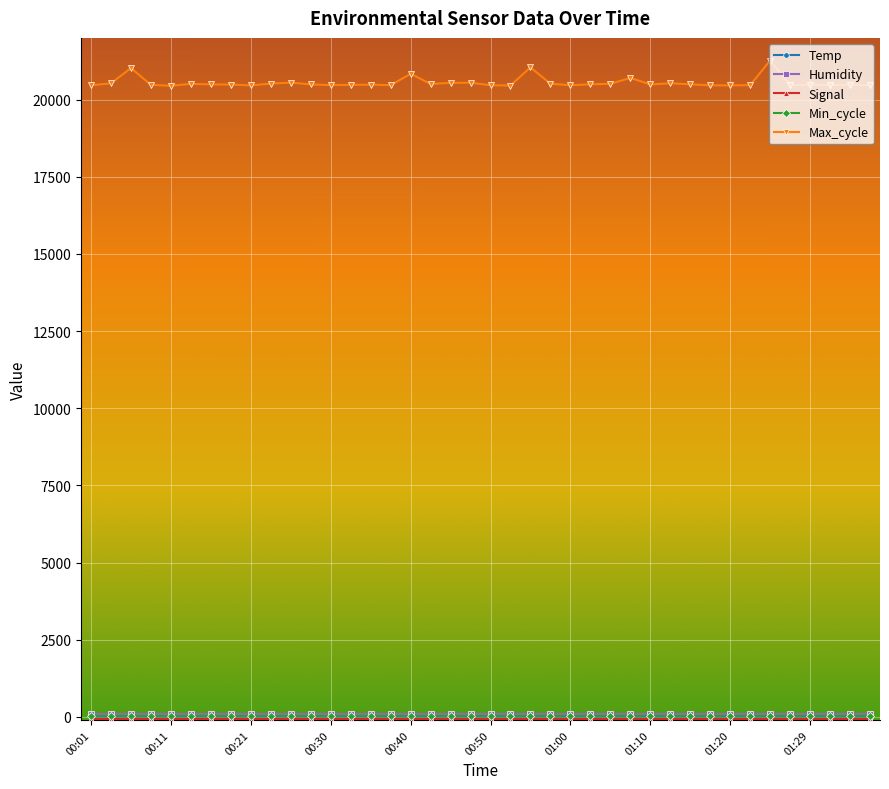

At how many categories does at least one series exceed 6540?

40